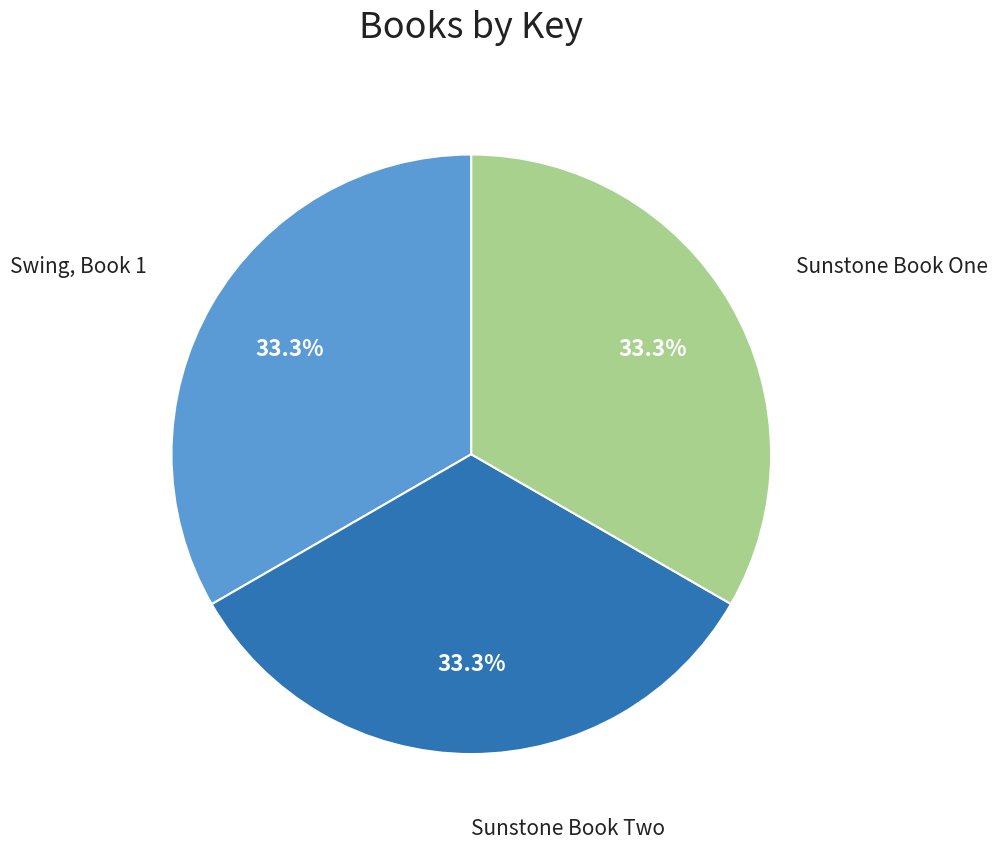

Does any single category account for the majority?

No